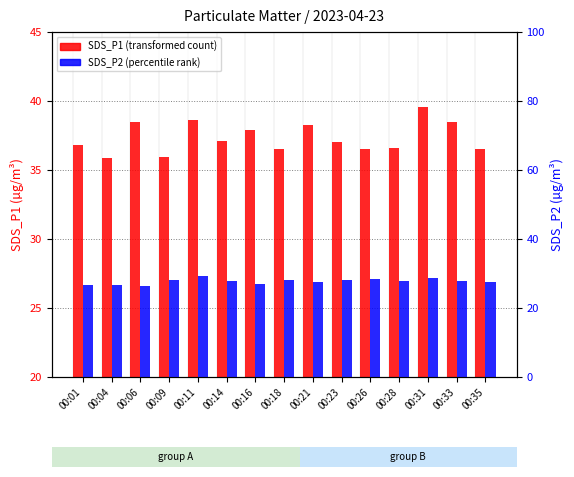

How many bars are there in total?

30